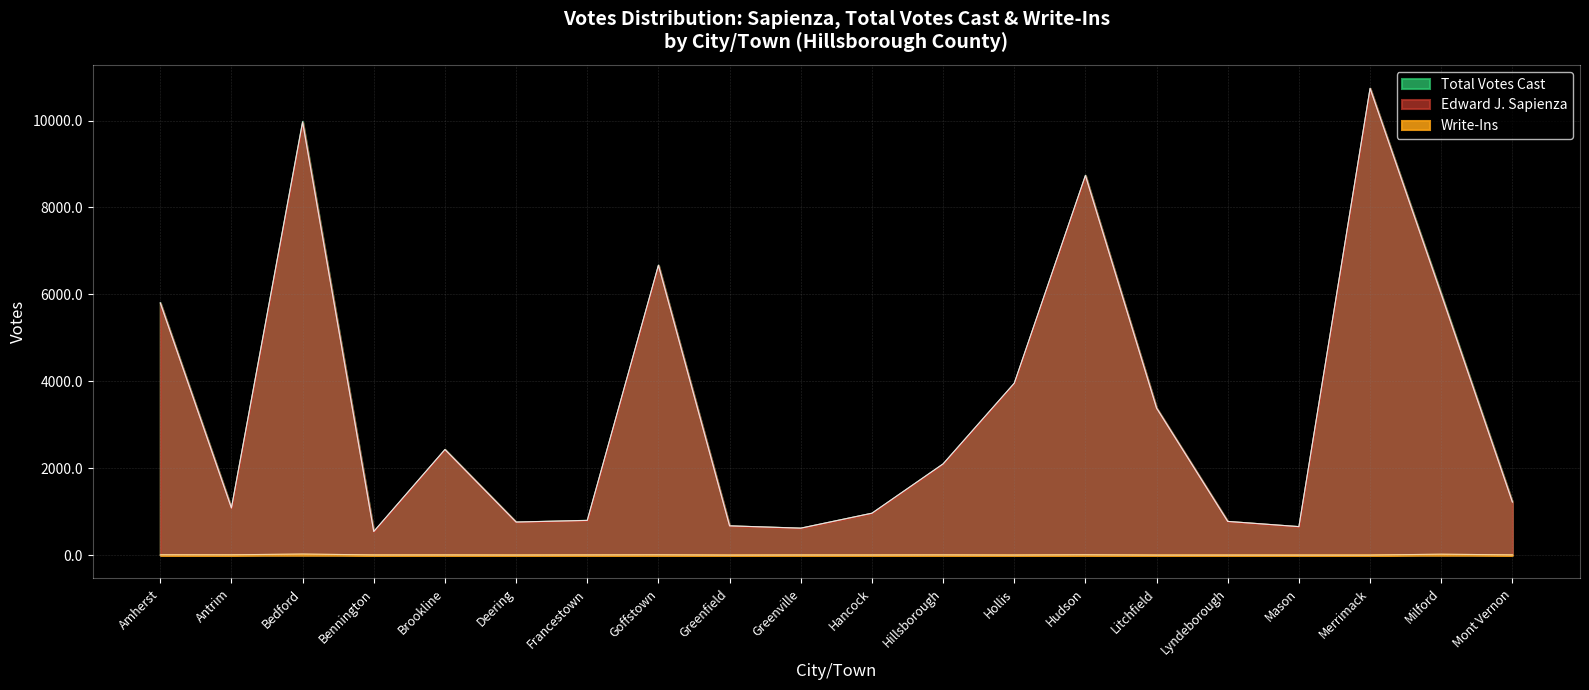

What is the label of the 14th point from the right?

Francestown